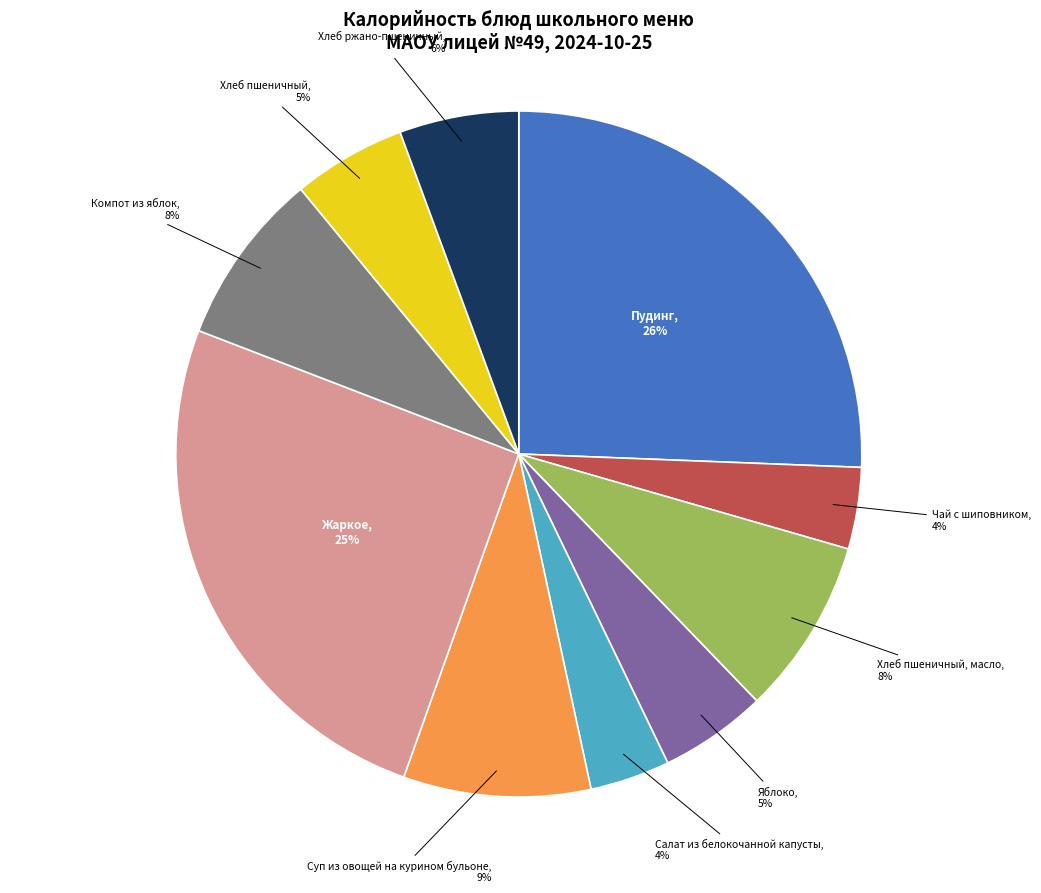

Is there any slice that represents more than half of the pie?

No